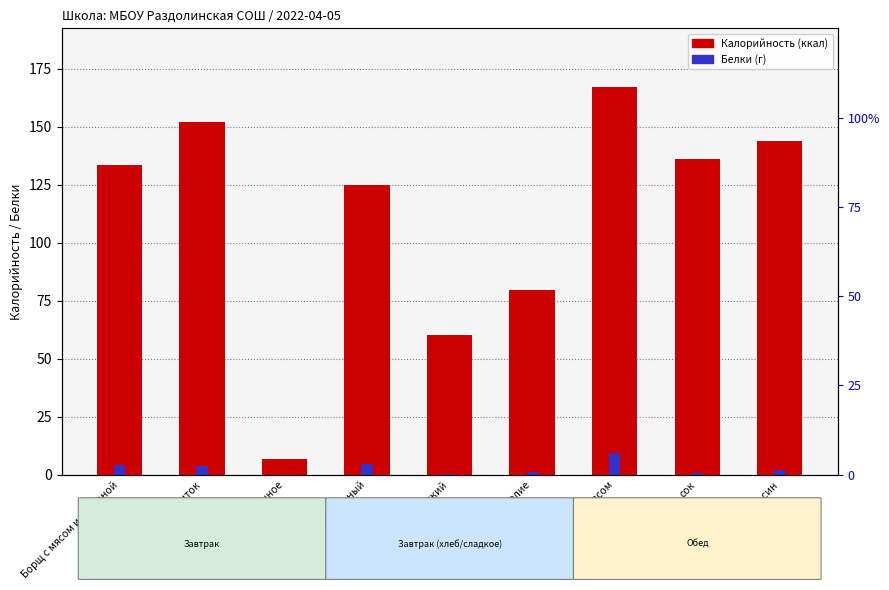

What is the highest value of the Калорийность series?

167.2